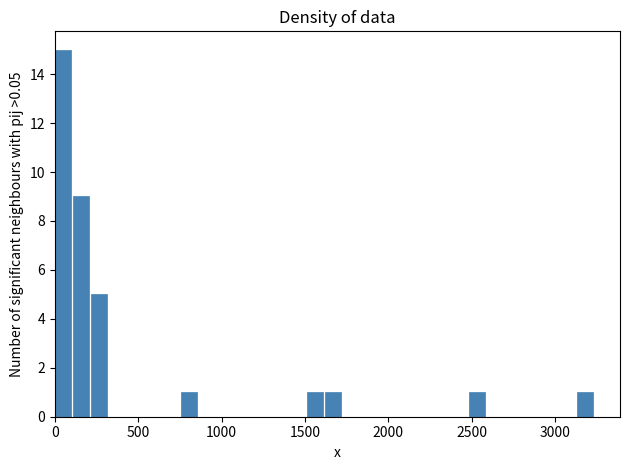

Around what value on the x-axis is the tallest bar? Give the approximate position of its centre, as read against the axis.

50